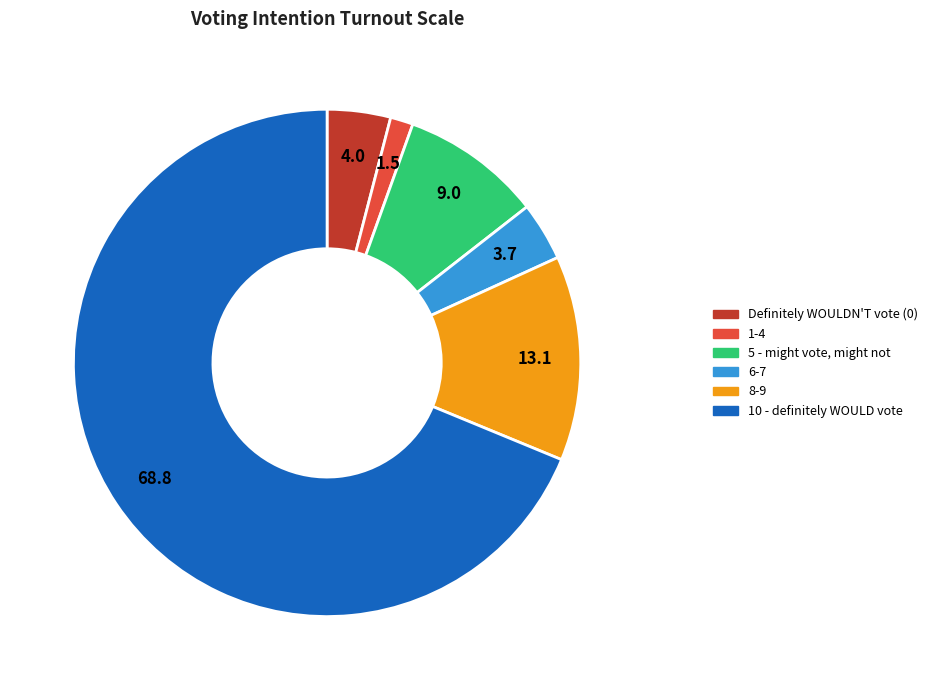

Does any single category account for the majority?

Yes